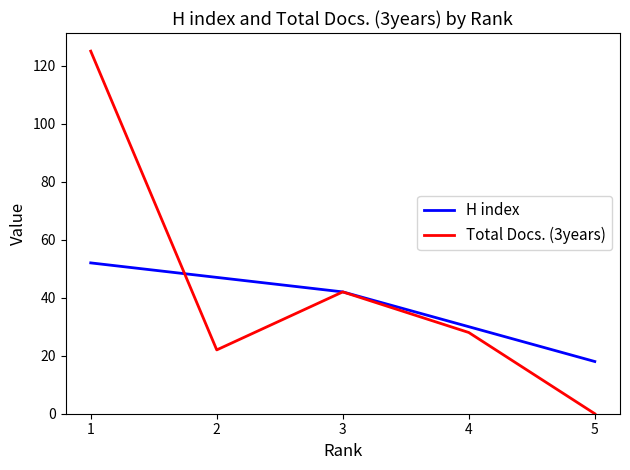

Reading left to right, what are all the values shown in this chart?

H index: 52	47	42	30	18
Total Docs. (3years): 125	22	42	28	0